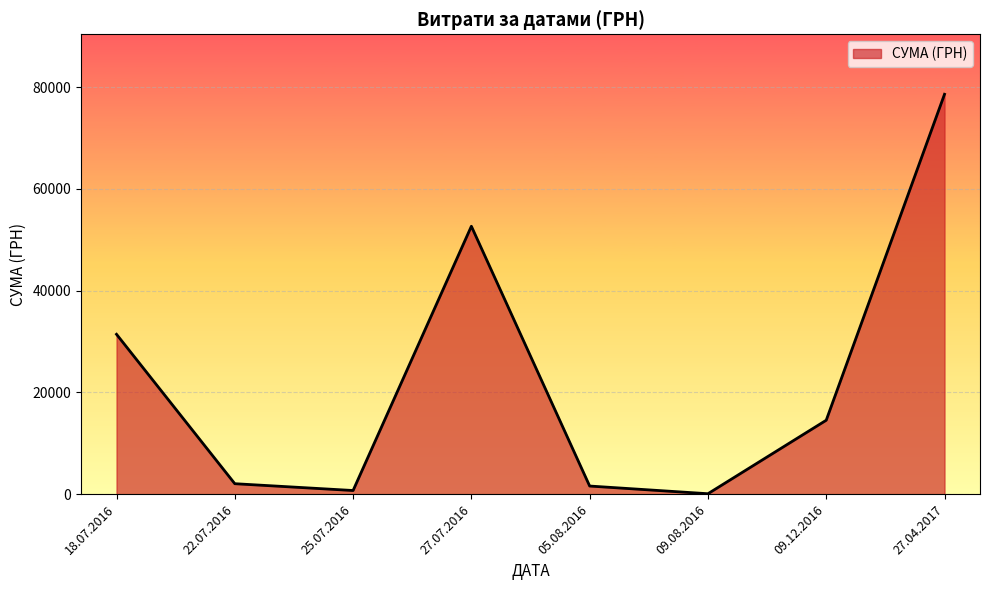

Which label corresponds to the largest value in the chart?

27.04.2017